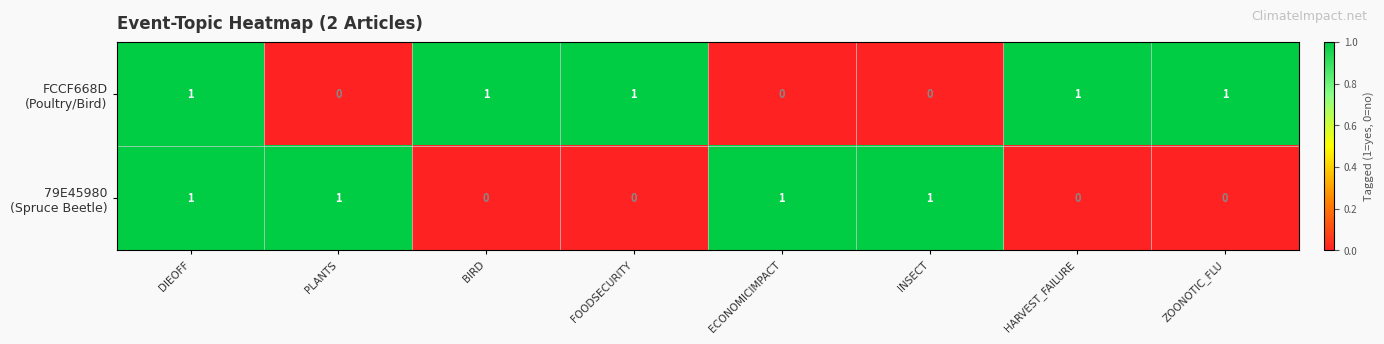

At which category is the sum across all series the highest?

DIEOFF